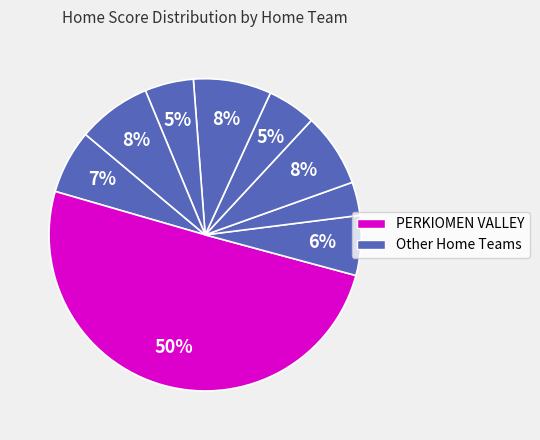

How many slices are in this pie chart?

9